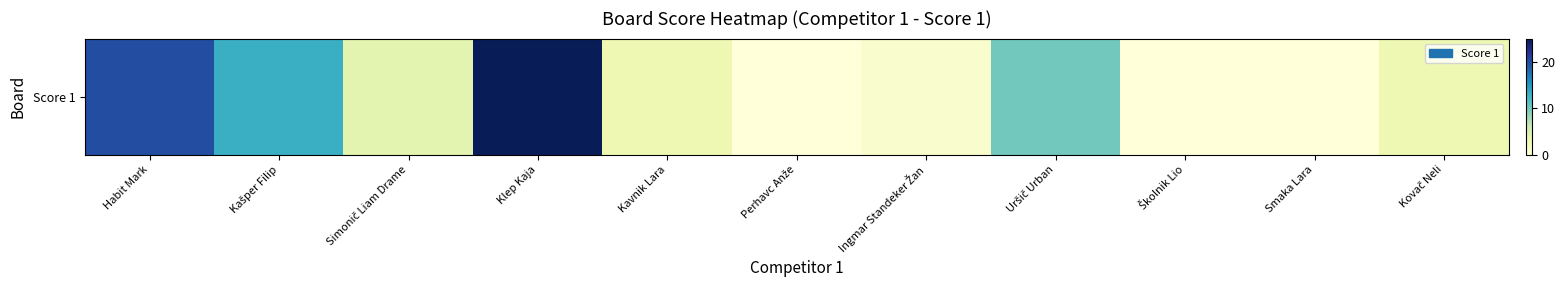

Reading left to right, what are all the values shown in this chart?

Habit Mark=20	Kašper Filip=13	Simonič Liam Drame=4	Klep Kaja=25	Kavnik Lara=3	Perhavc Anže=0	Ingmar Standeker Žan=1	Uršič Urban=10	Školnik Lio=0	Smaka Lara=0	Kovač Neli=3